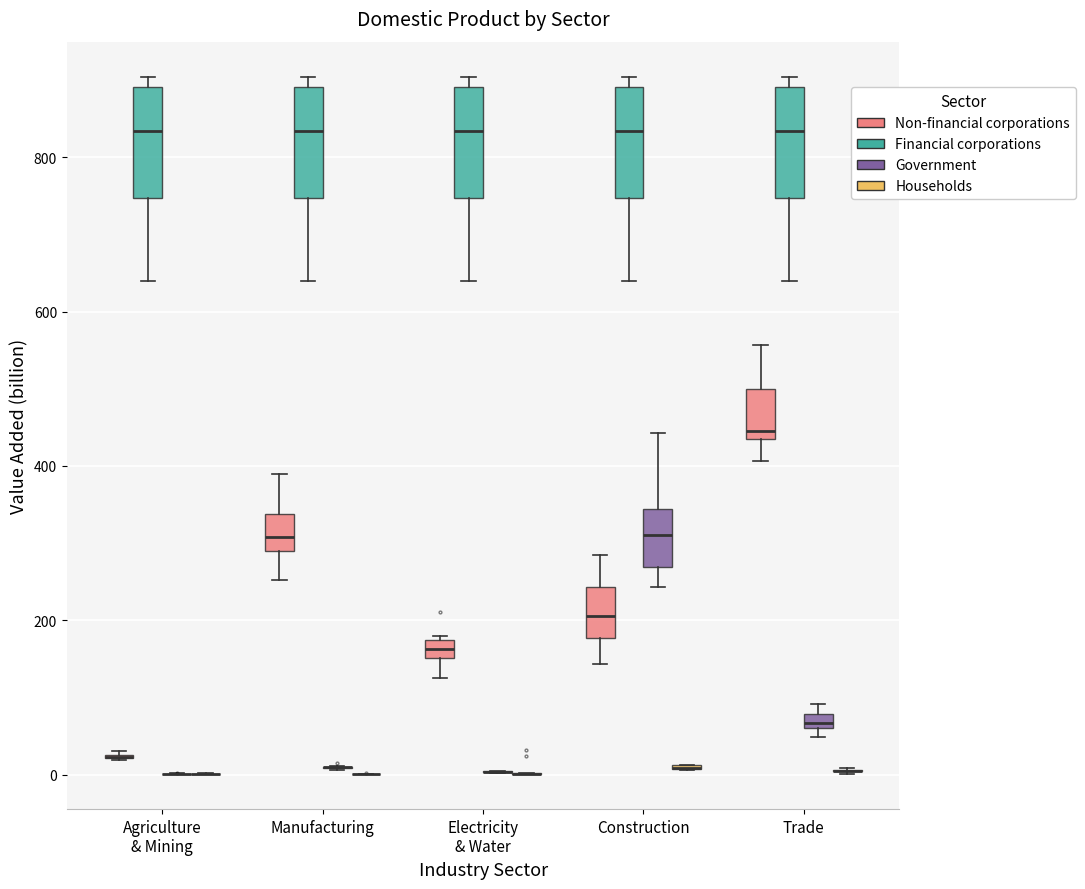

Where does the upper whisker of the box for Construction (Government) end on the y-axis? The values are not printed on the chart, so give them approximately, as read against the axis.

440